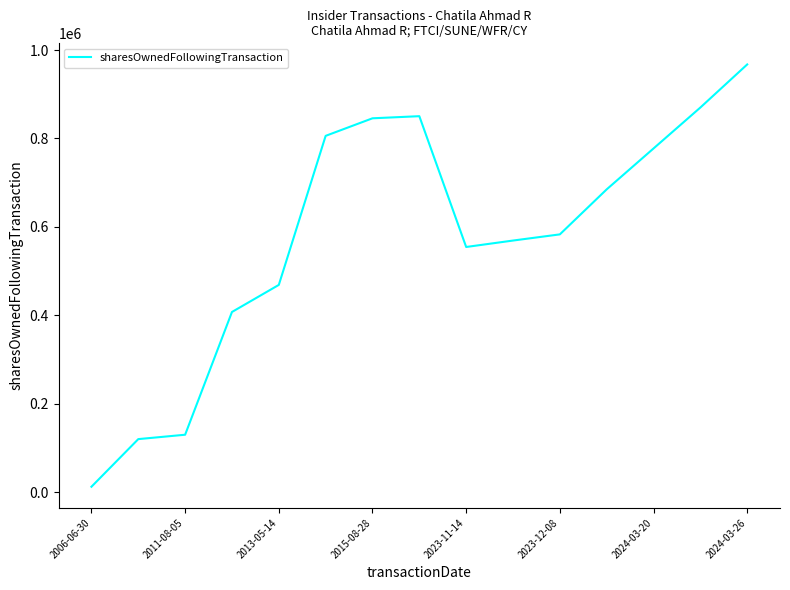

Reading left to right, list all the values displayed in this chart.

12434	120142	130057	407654	468867	805972	845672	850472	554648	569198	583158	684958	777458	870058	967458